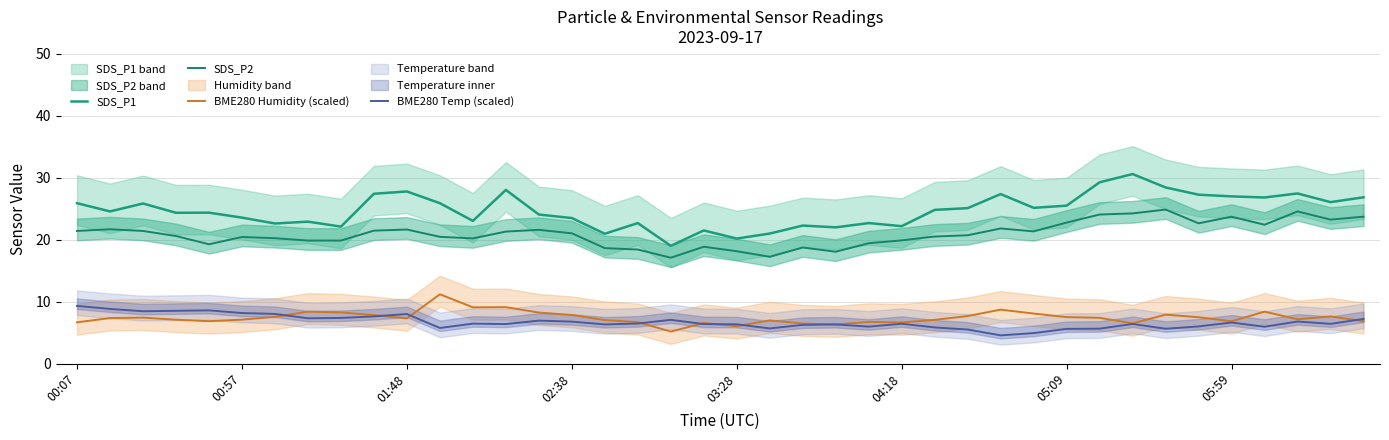

What is the approximate value of BME280 Temp (scaled) at 12?

6.4